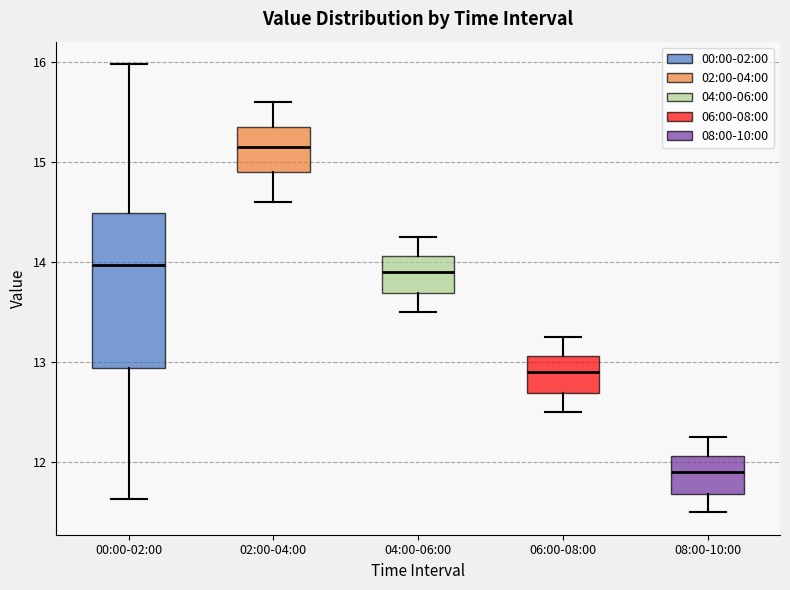

Where does the upper whisker of the box for 02:00-04:00 end on the y-axis? The values are not printed on the chart, so give them approximately, as read against the axis.

15.6